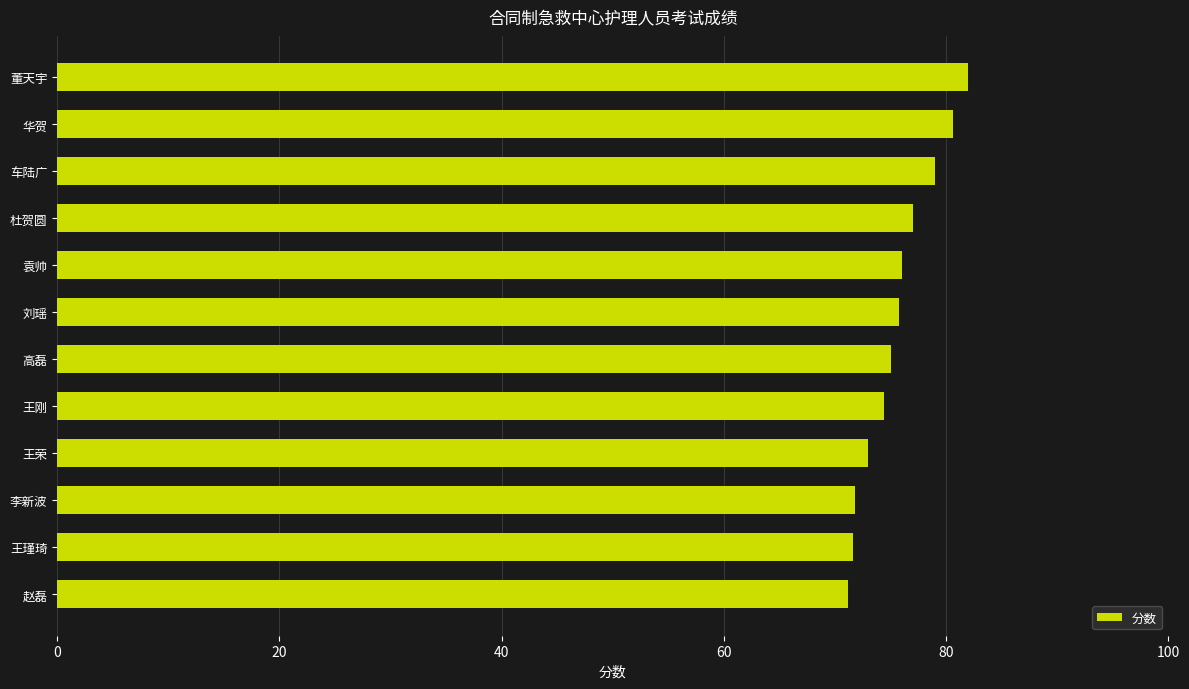

How many data points does each series have?

12